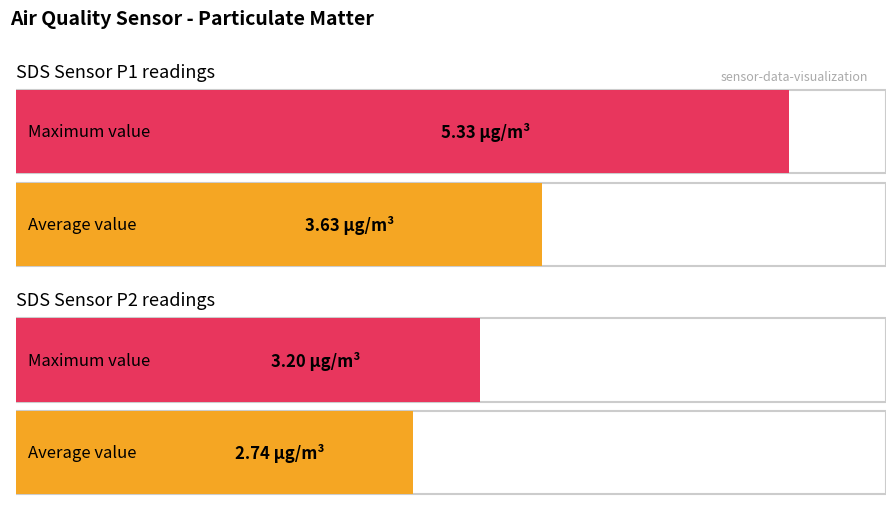

At which label does Average utilization first exceed 3?

SDS_P1